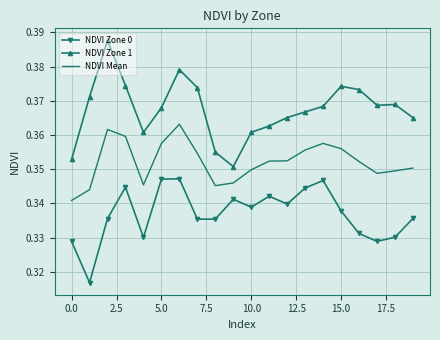

Rank the series by their average value, from lowest to highest.

NDVI Zone 0, NDVI Mean, NDVI Zone 1